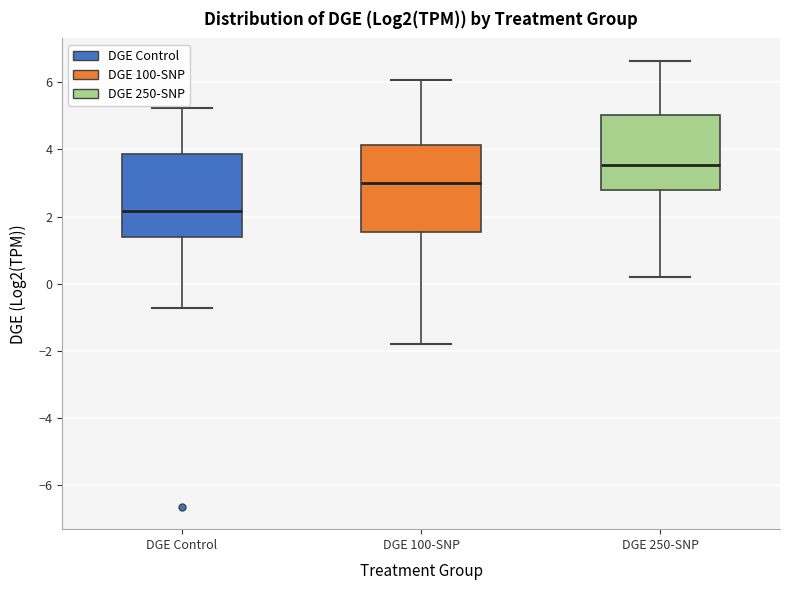

Reading left to right, transcribe this box plot: for each box, give where its median line is, the range the box spans, and where its two whiskers end, as read against the y-axis. The values are not printed on the chart, so give them approximately, as read against the axis.

DGE Control: median 2.2, box 1.4 to 3.8, whiskers -0.8 to 5.2
DGE 100-SNP: median 3.0, box 1.6 to 4.2, whiskers -1.8 to 6.0
DGE 250-SNP: median 3.6, box 2.8 to 5.0, whiskers 0.2 to 6.6